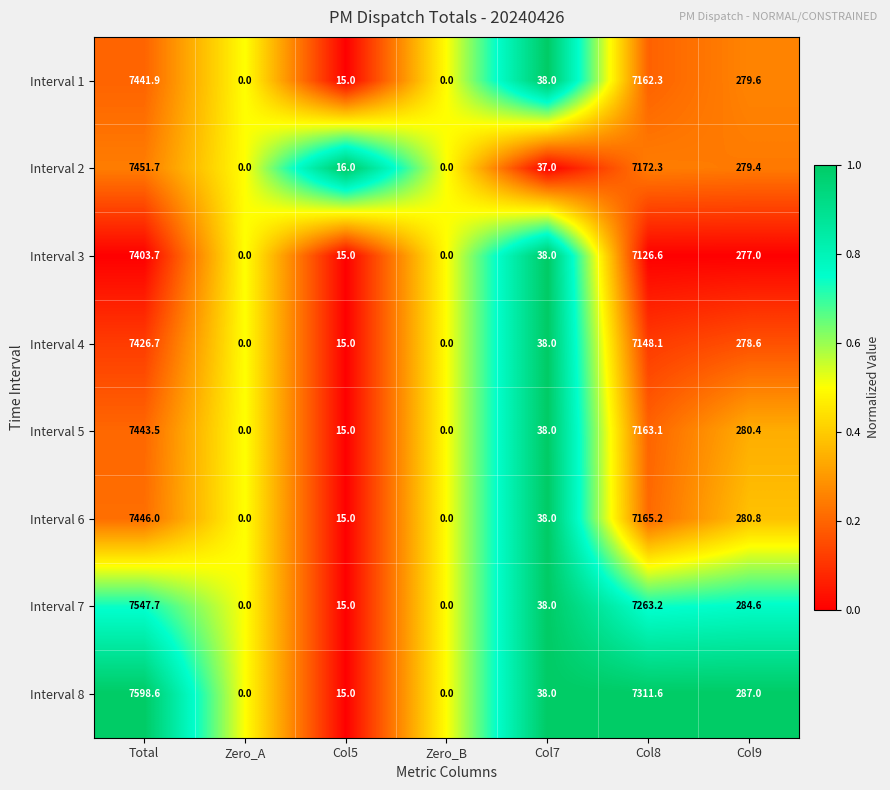

Which series has the widest spread of values?

Interval 8